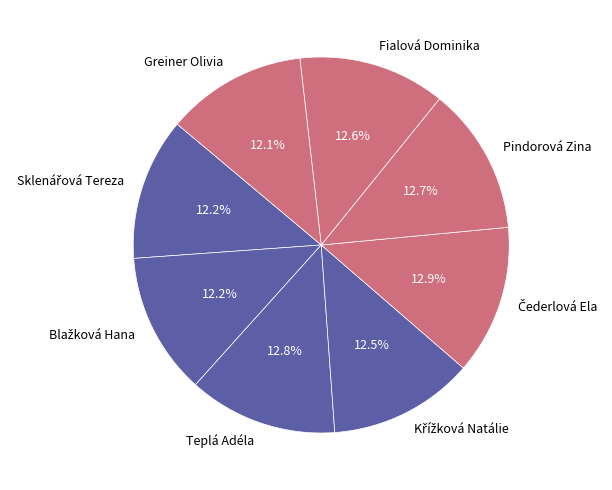

Is there any slice that represents more than half of the pie?

No